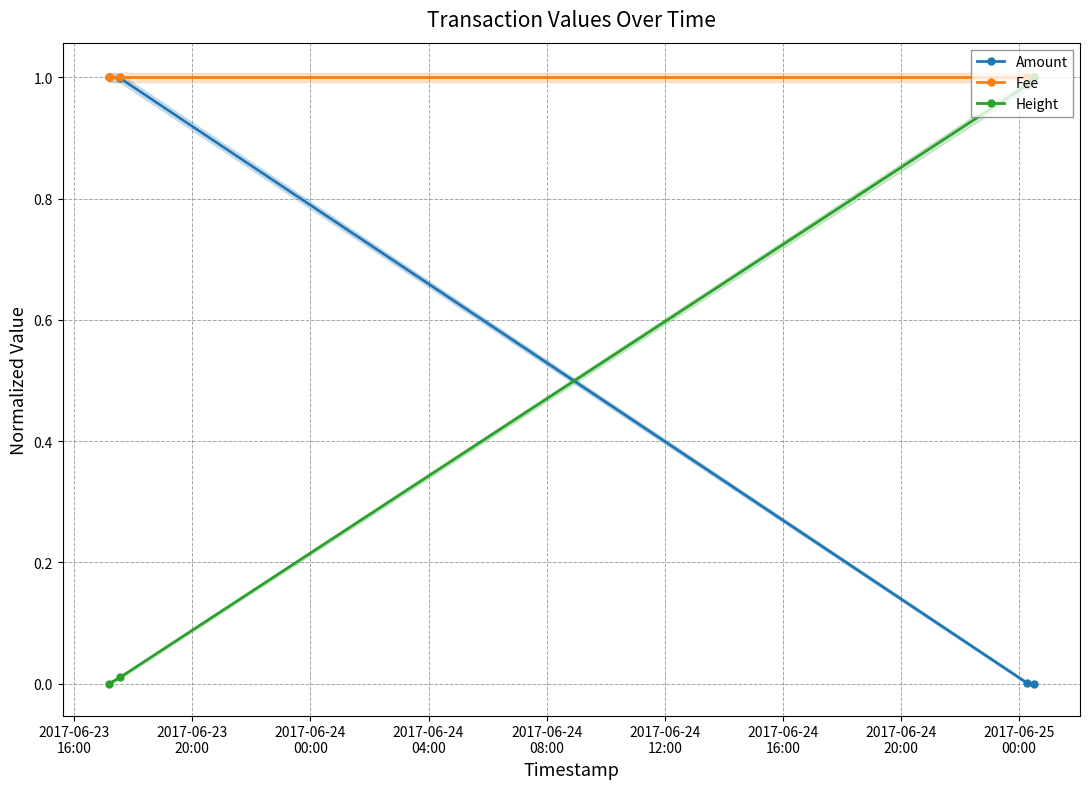

True or false: Amount has more than 2 points higher than both neighbors.

False